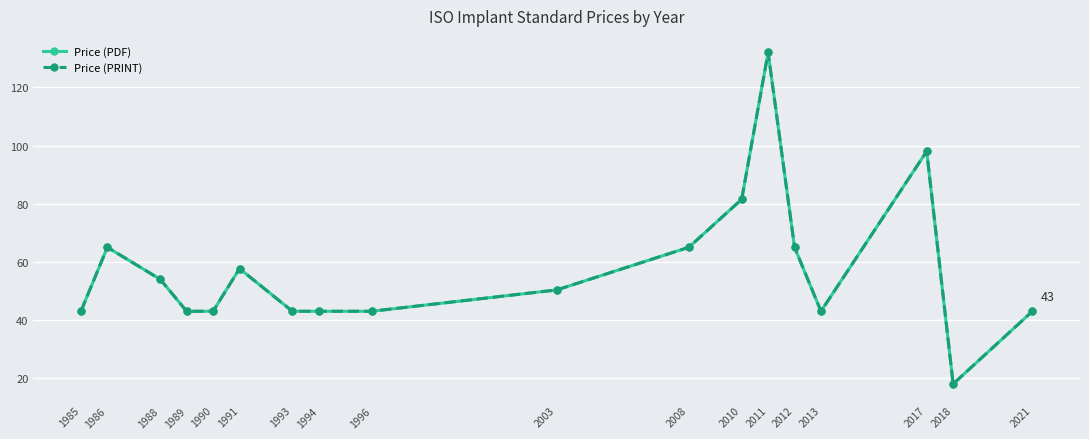

True or false: Price (PRINT) and Price (PDF) cross at least once.

False